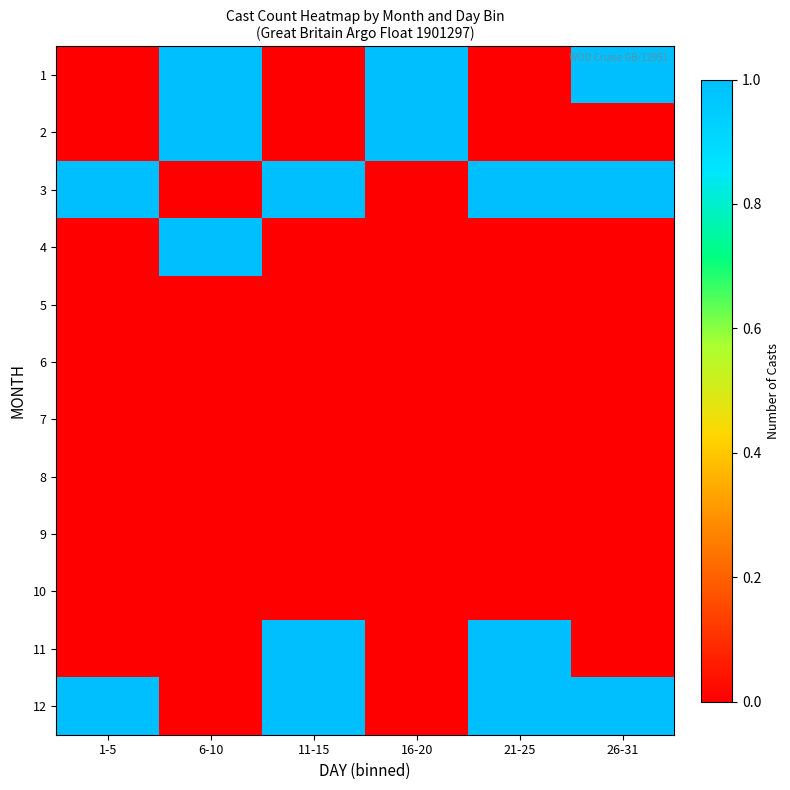

What is the spread (max minus min) of values at 21-25?

1